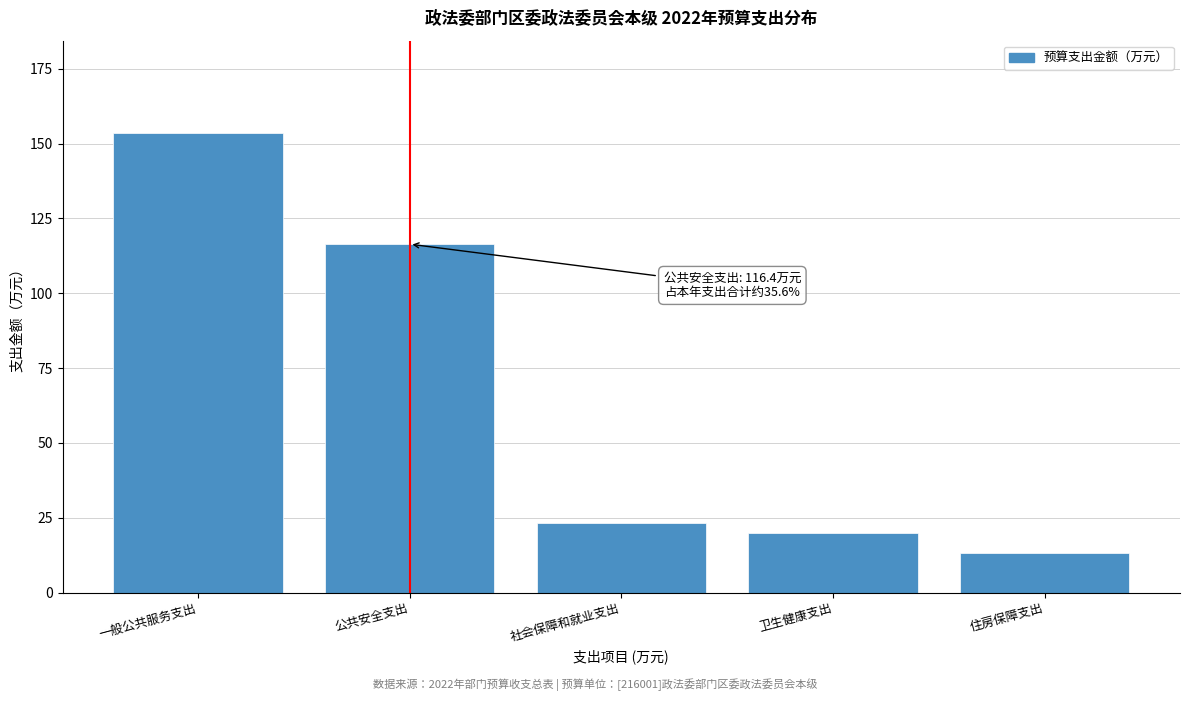

Reading left to right, list all the values displayed in this chart.

153.6	116.4	23.1	20.0	13.3